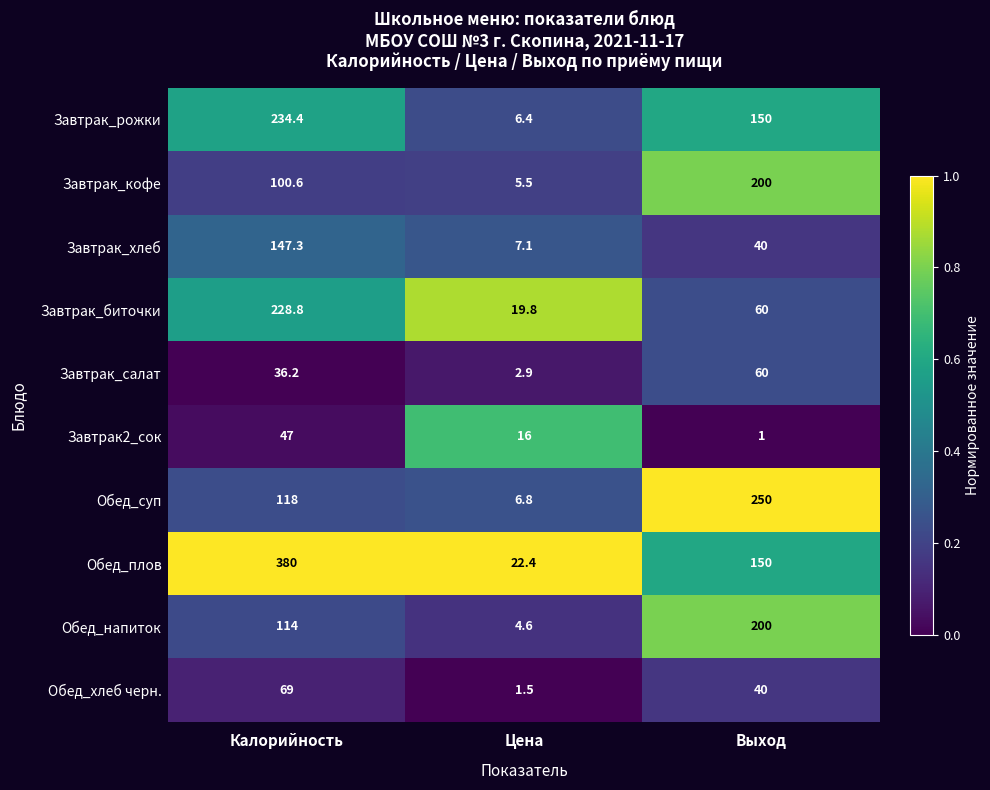

The Завтрак_хлеб series shows 7.1 at Цена. True or false?

True